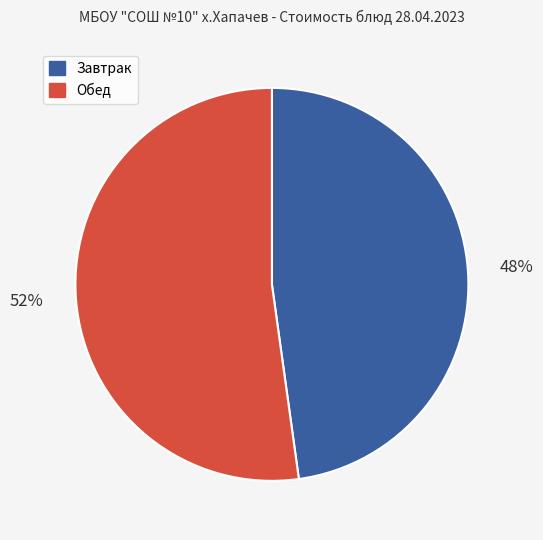

To the nearest percent, what is the difference between the largest and smallest slice percentages?

4%